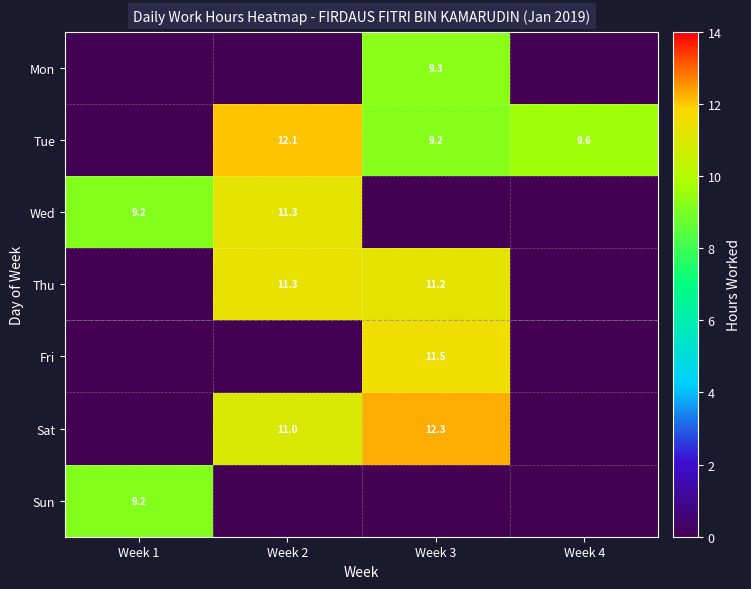

Is it true that Thu equals 5.2 at Week 2?

False